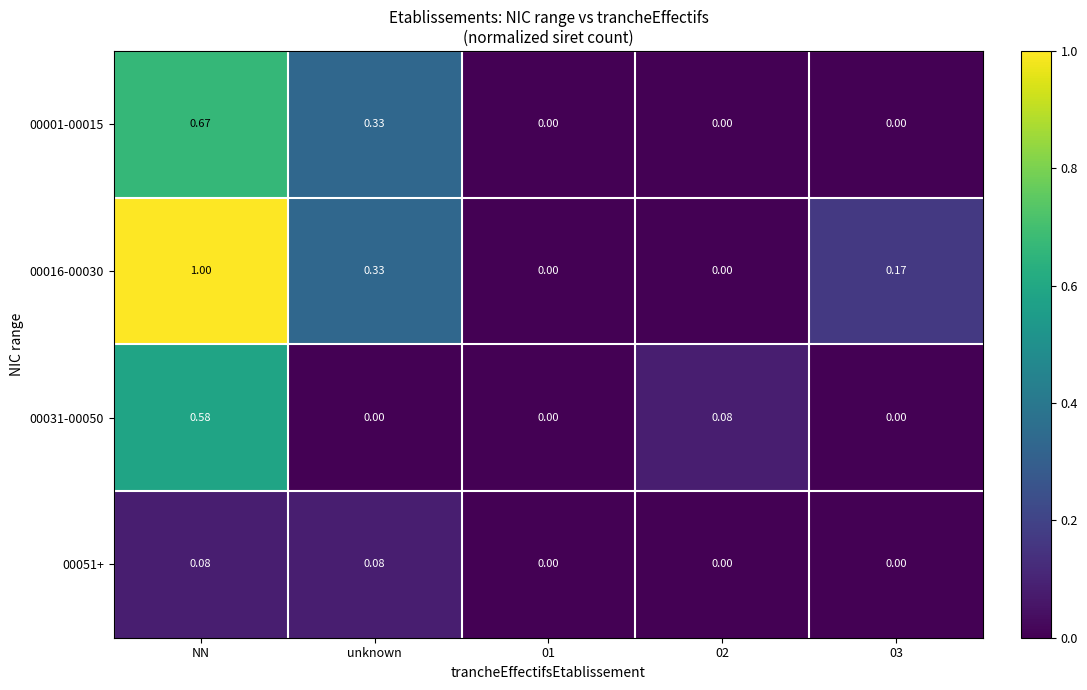

What is the total value across all series at NN?

2.3